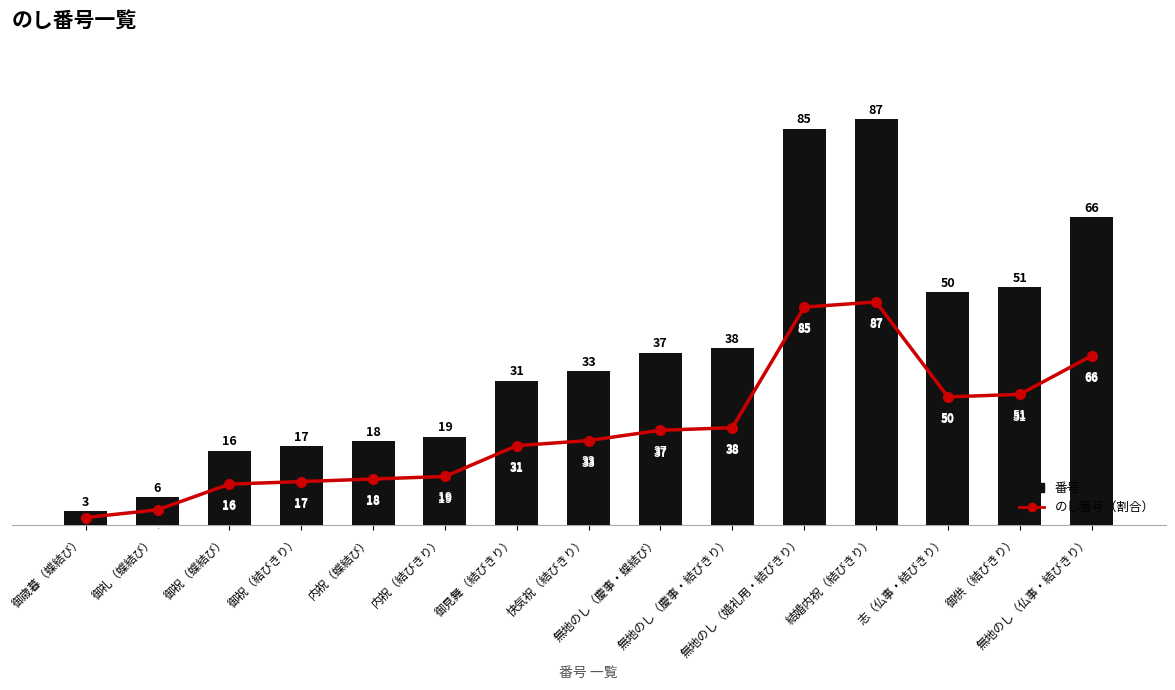

Which series has the largest range (max minus min)?

番号